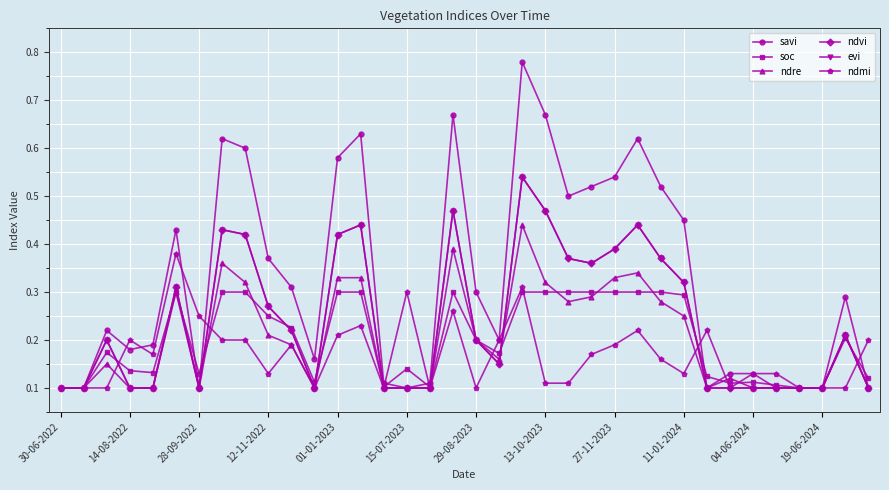

What is the difference between the second highest and minimum values in the ndre series?

0.3